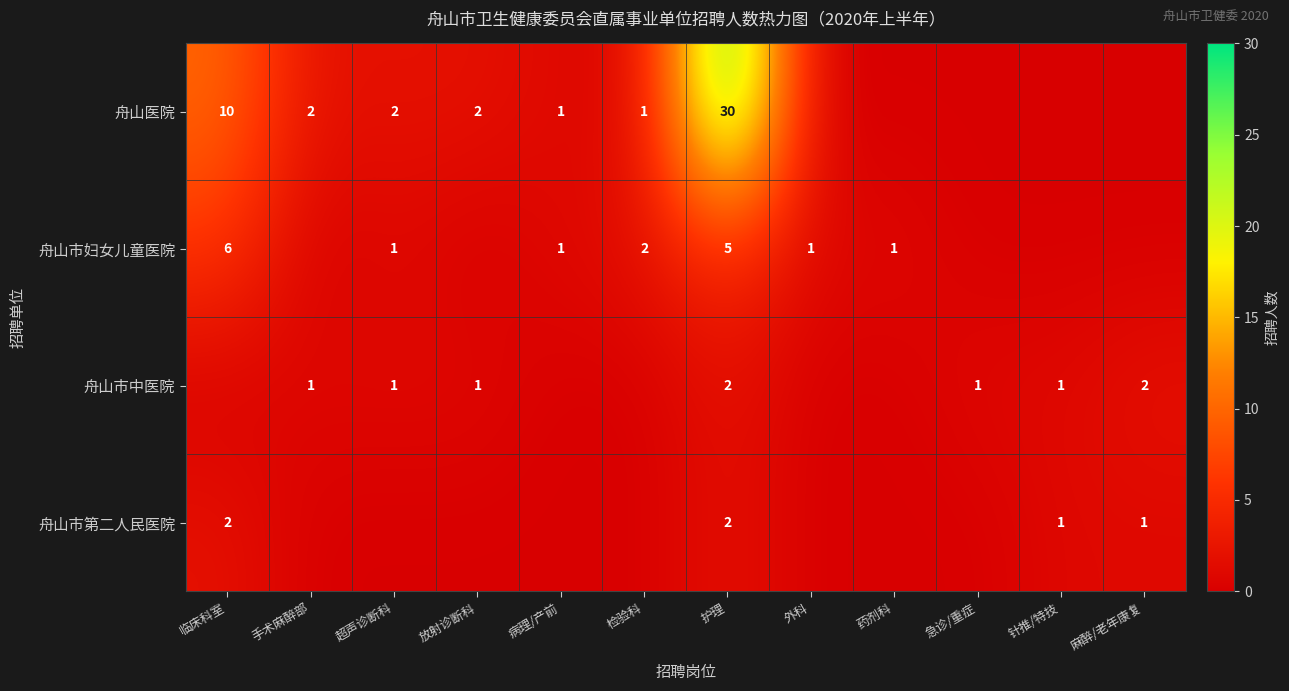

The 舟山市中医院 series shows 0 at 超声诊断科. True or false?

False